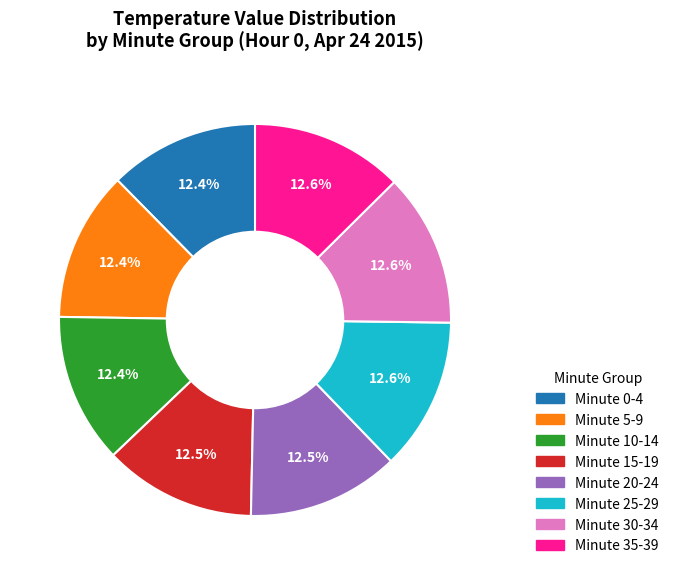

What is the ratio of the value at Minute 30-34 to the value at Minute 10-14?

1.0